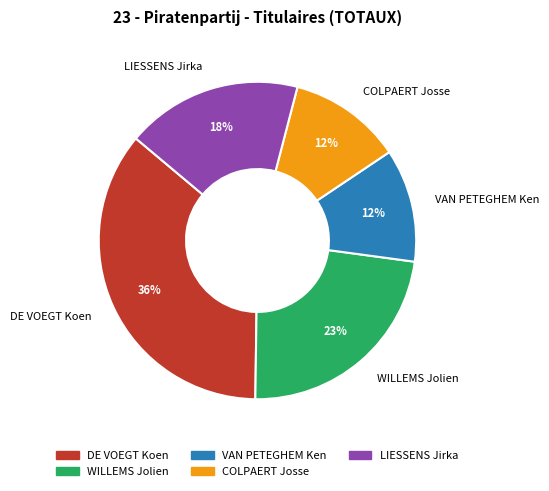

What percentage is the COLPAERT Josse slice, to the nearest percent?

12%